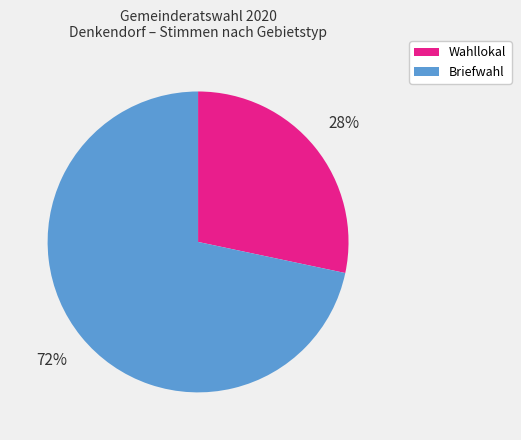

Does any single category account for the majority?

Yes